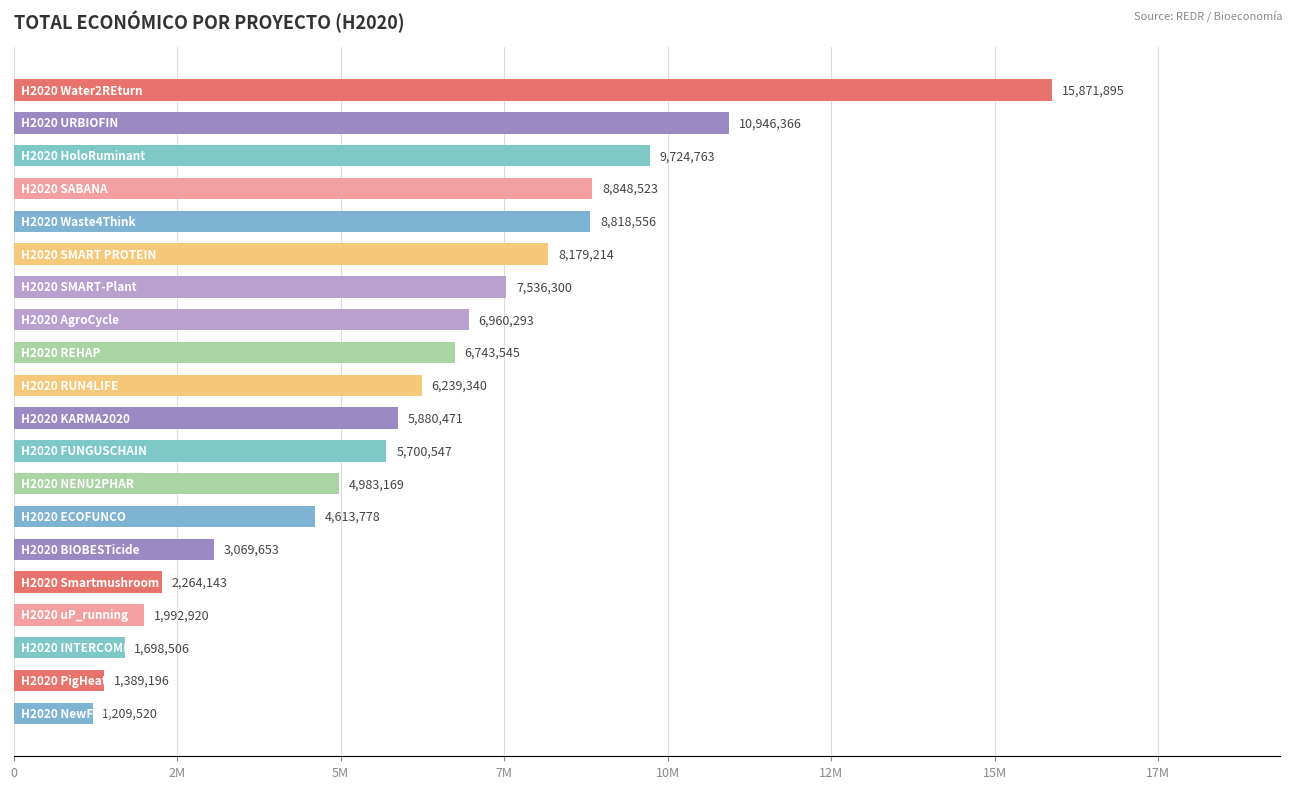

Does the chart contain any negative values?

No